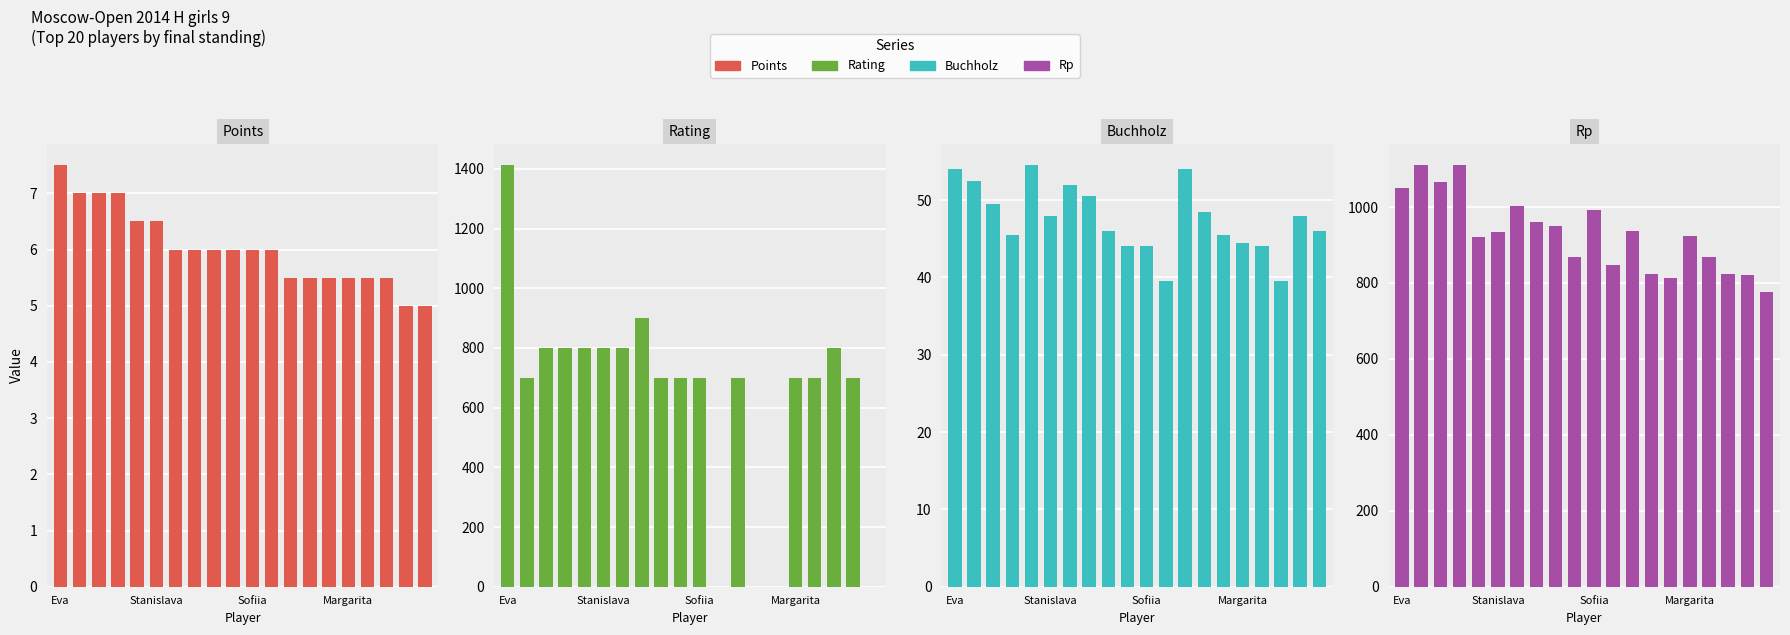

Between Margarita and 9, which is larger?

Margarita